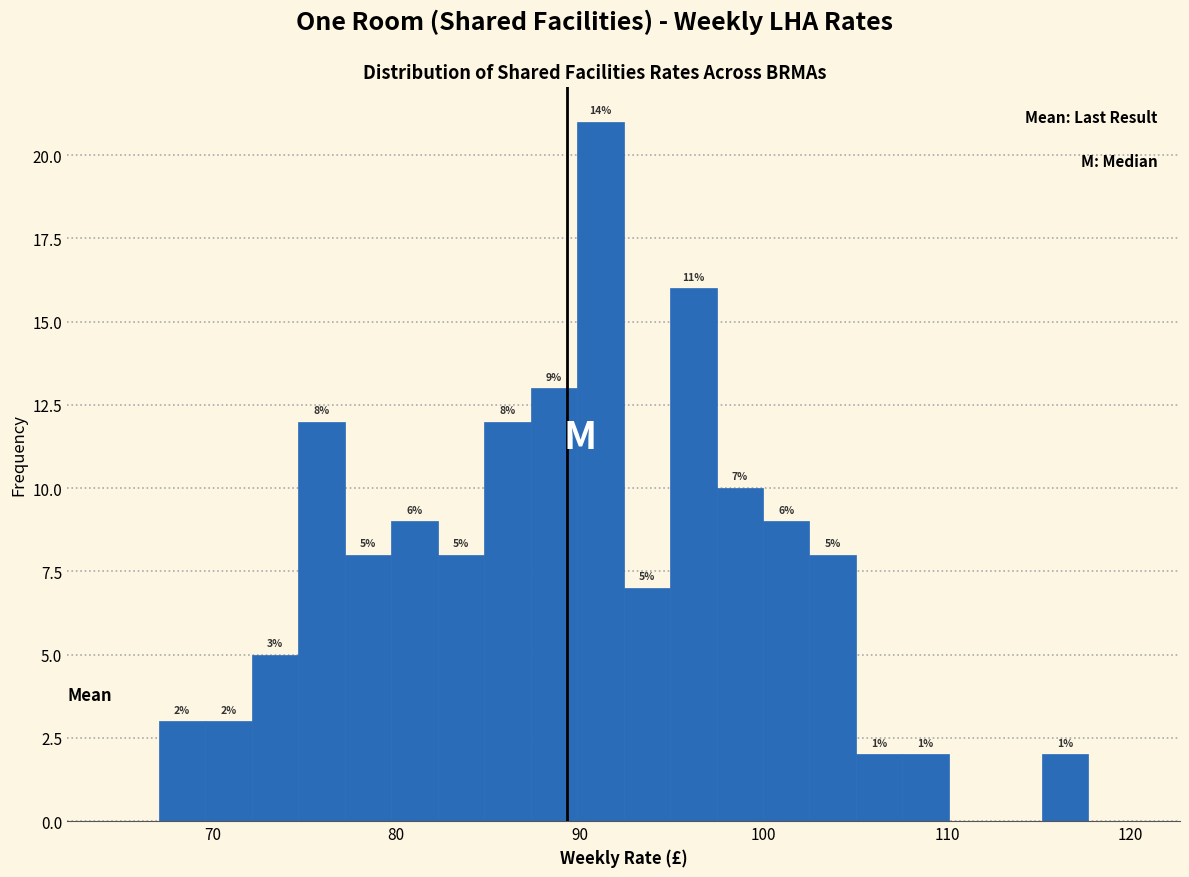

Read against the x-axis, roughly where is the centre of the tallest bar?

91